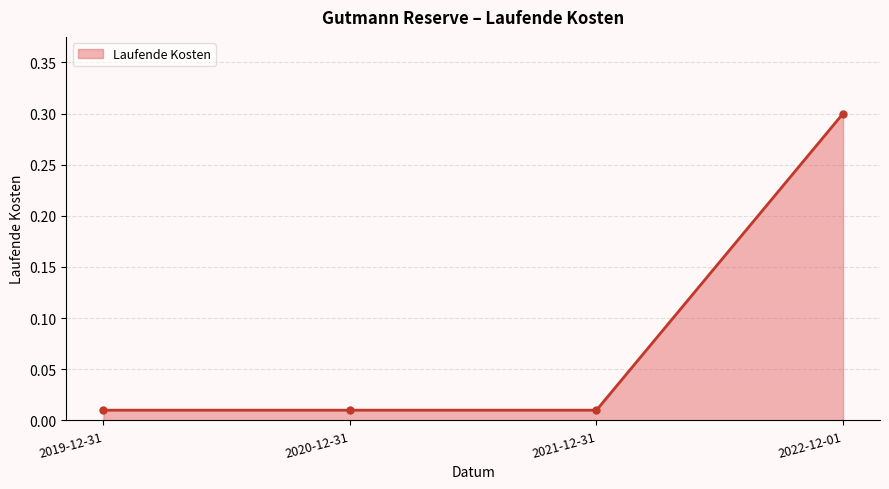

What is the approximate value at 2022-12-01?

0.3